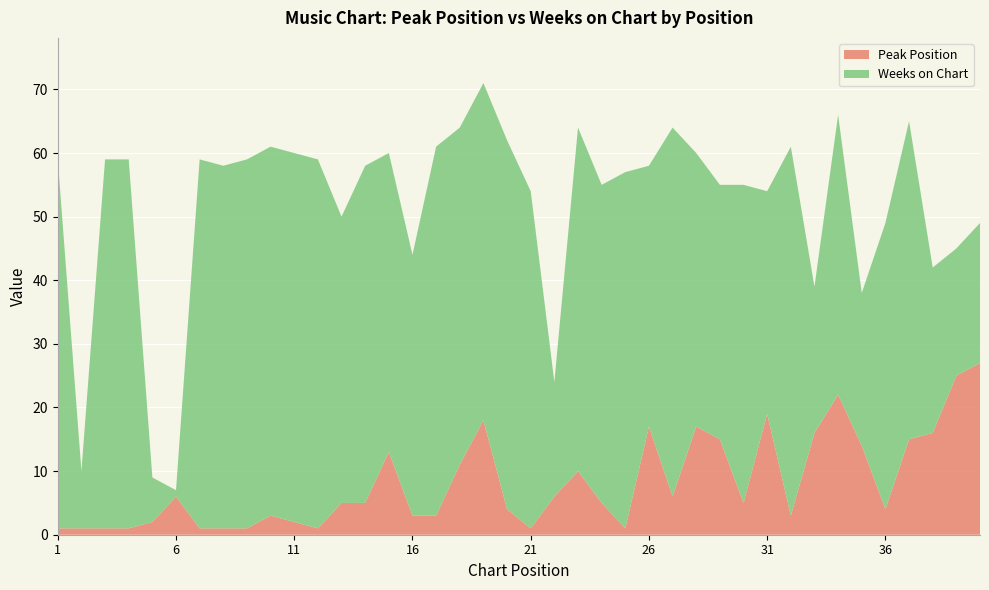

Reading left to right, list all the values displayed in this chart.

Peak Position: 1=1	2=1	3=1	4=1	5=2	6=6	7=1	8=1	9=1	10=3	11=2	12=1	13=5	14=5	15=13	16=3	17=3	18=11	19=18	20=4	21=1	22=6	23=10	24=5	25=1	26=17	27=6	28=17	29=15	30=5	31=19	32=3	33=16	34=22	35=14	36=4	37=15	38=16	39=25	40=27
Weeks on Chart: 1=58	2=9	3=58	4=58	5=7	6=1	7=58	8=57	9=58	10=58	11=58	12=58	13=45	14=53	15=47	16=41	17=58	18=53	19=53	20=58	21=53	22=18	23=54	24=50	25=56	26=41	27=58	28=43	29=40	30=50	31=35	32=58	33=23	34=44	35=24	36=45	37=50	38=26	39=20	40=22